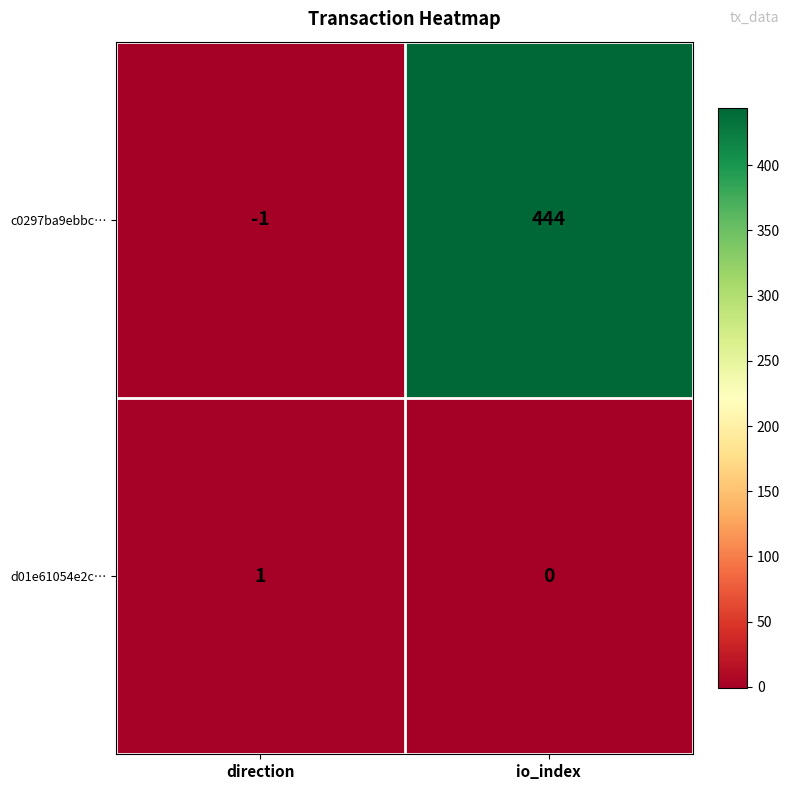

Read the c0297ba9ebbc… value at io_index, to the nearest 50.

450